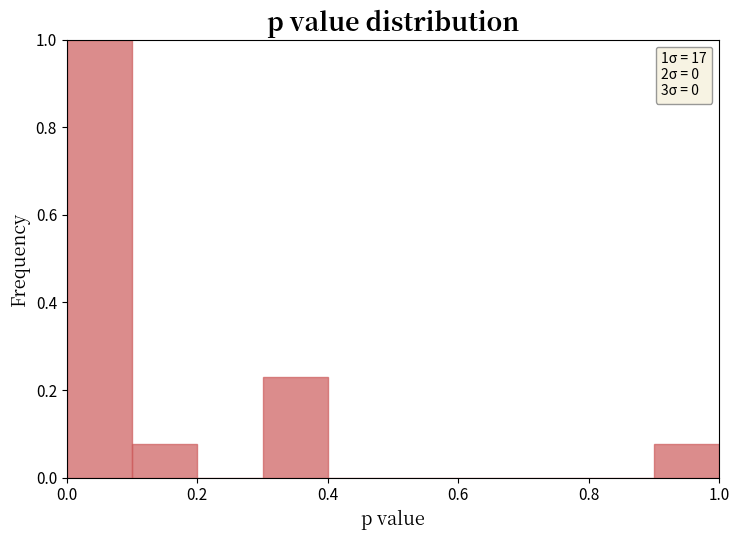

Over which range of the x-axis is the bar tallest?

0.0 to 0.1